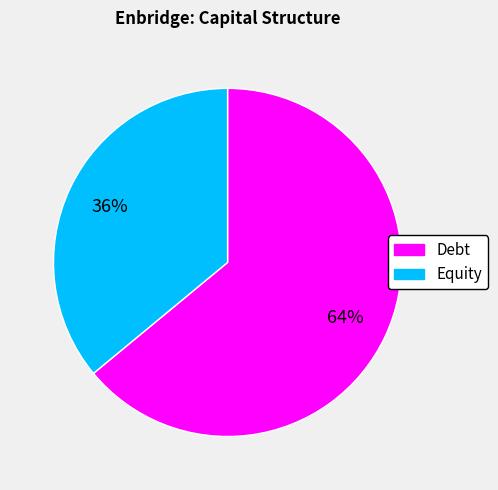

Combined, do Debt and Equity account for over 50%?

Yes